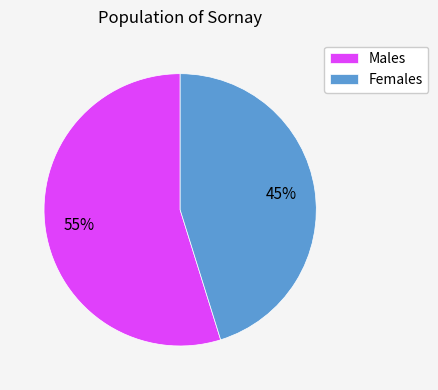

True or false: Males accounts for 67% of the total.

False